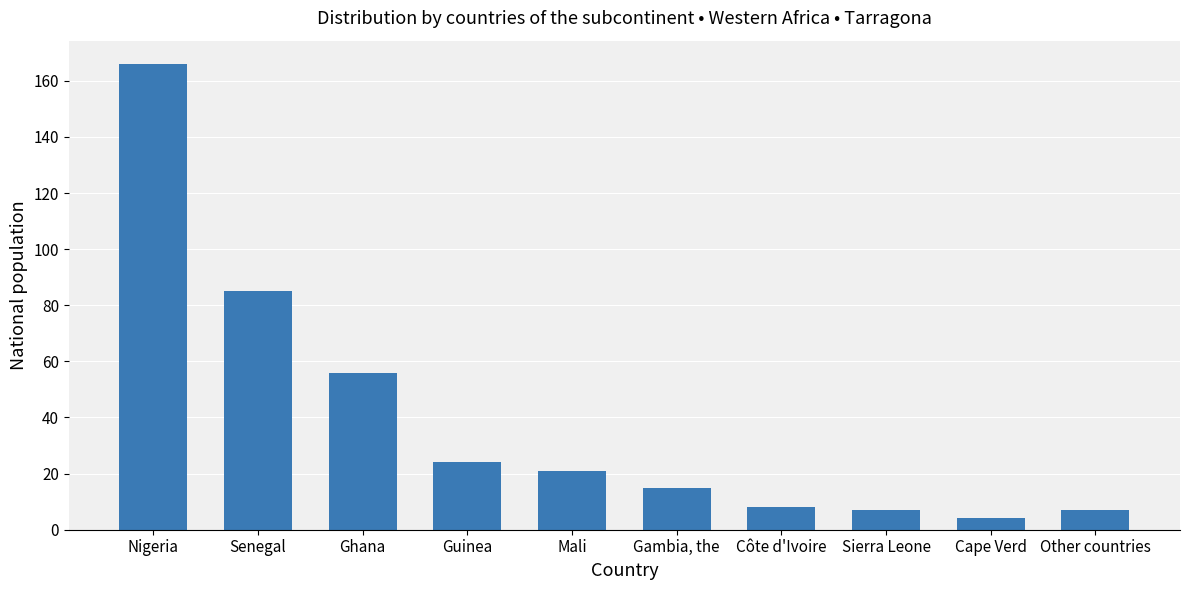

Reading right to left, extract all data points from this chart.

7	4	7	8	15	21	24	56	85	166